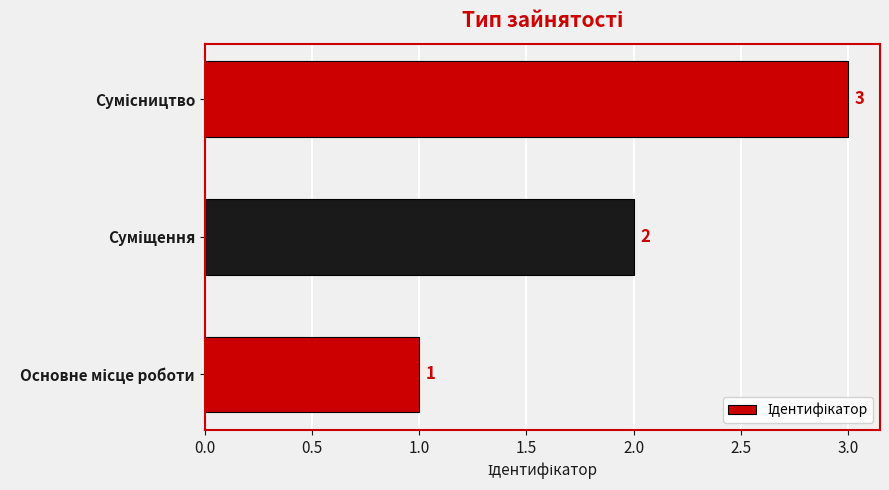

What is the sum of all values?

6